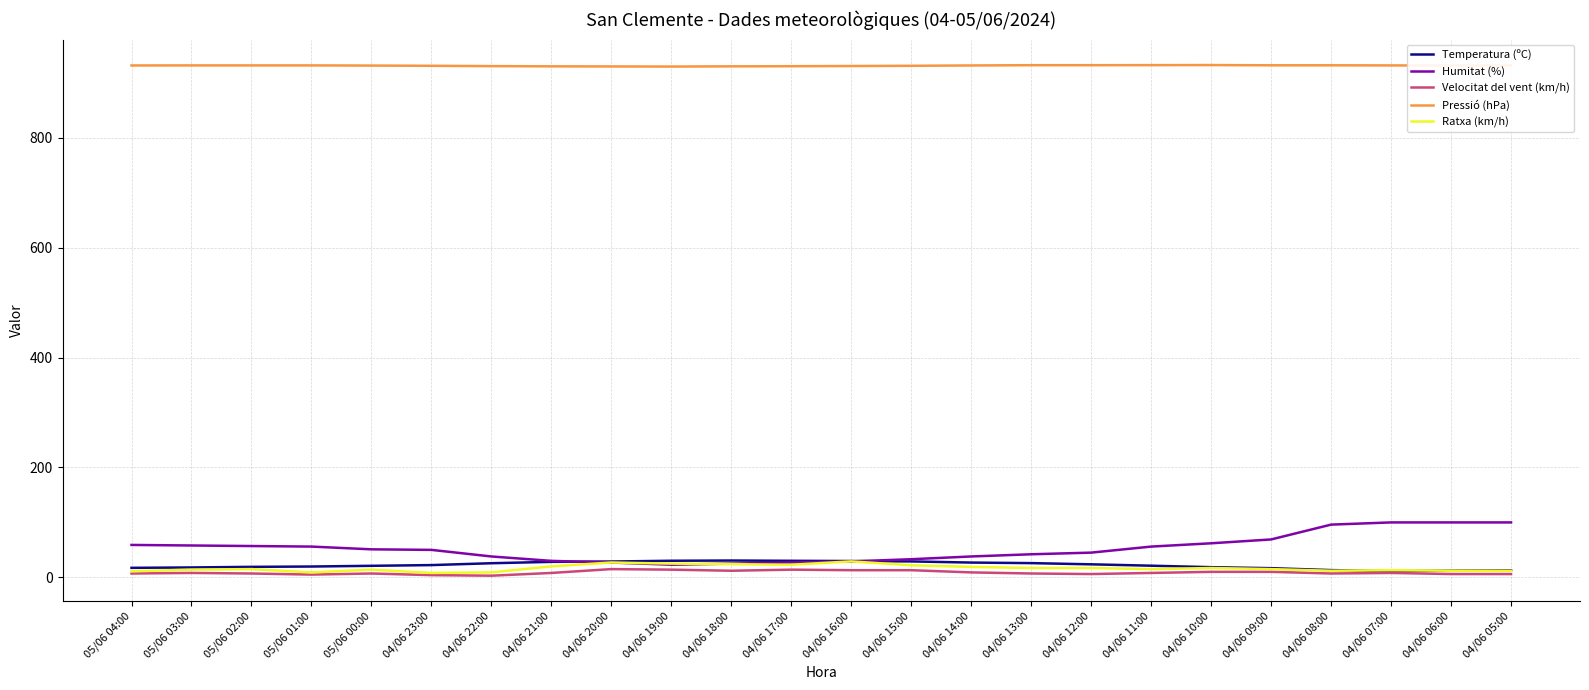

Which series has the largest total across all categories?

Pressió (hPa)